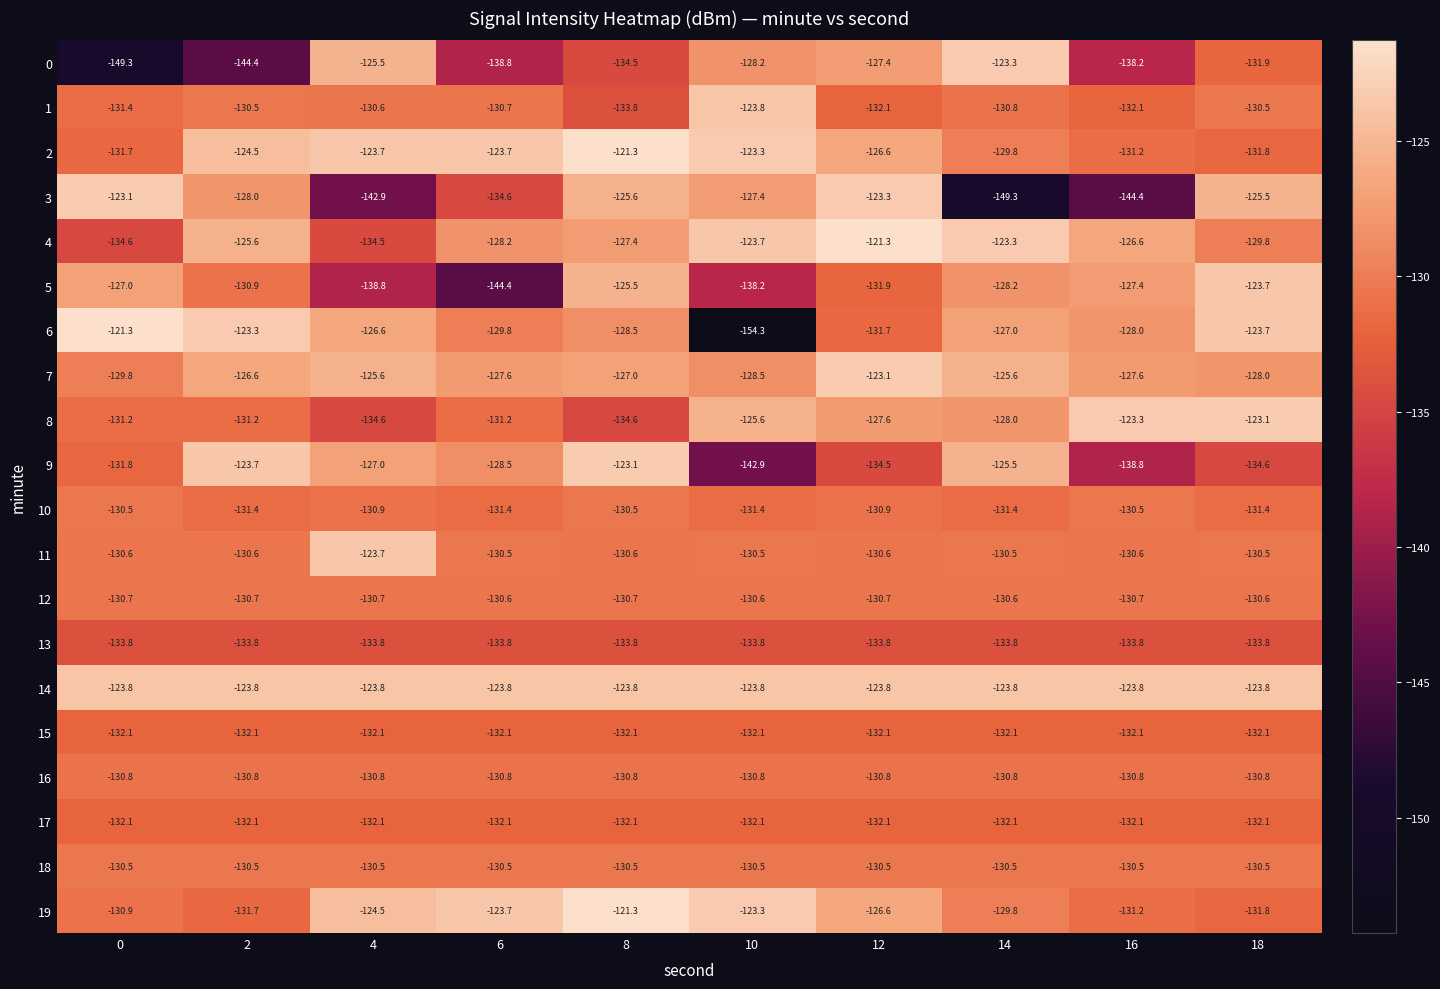

What is the difference between the highest and lowest values at 0?

28.0